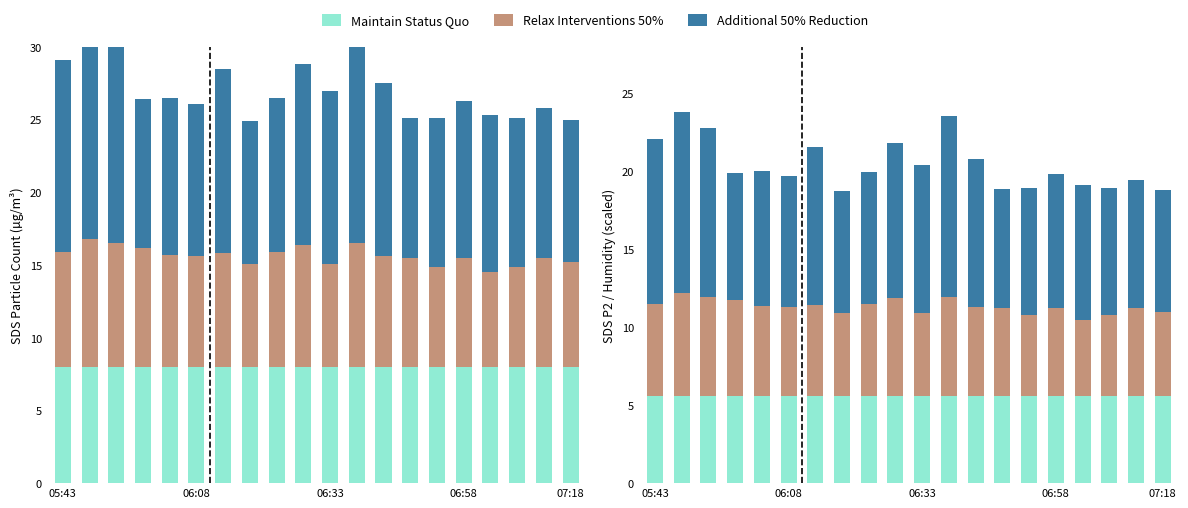

Rank the series at 11 from highest to lowest value.

Additional 50% Reduction, Relax Interventions 50%, Maintain Status Quo